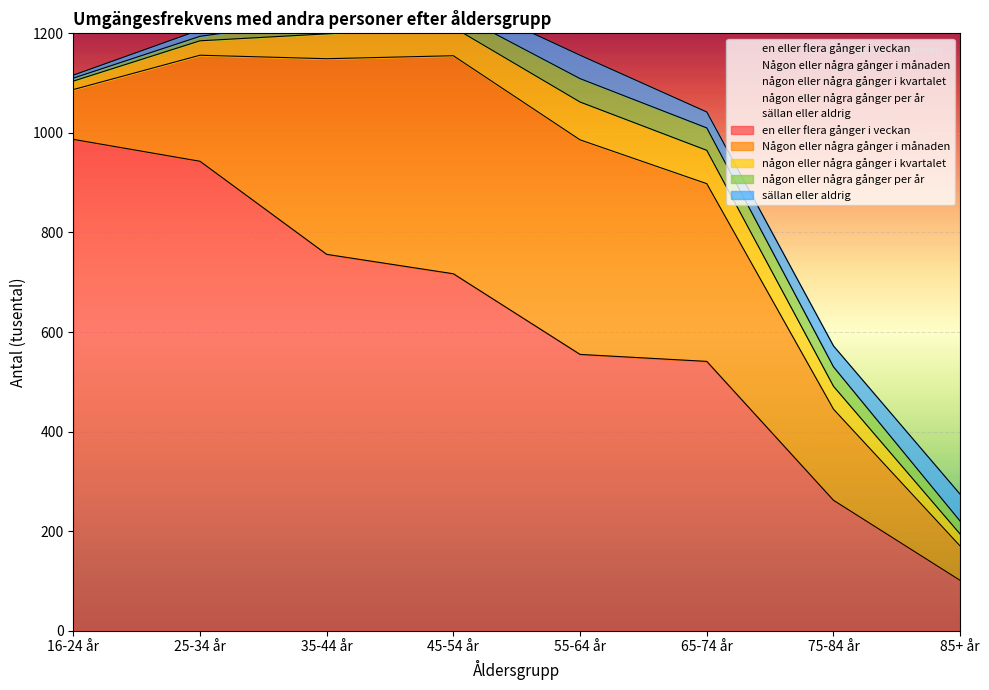

Reading right to left, what are all the values shown in this chart?

en eller flera gånger i veckan: 101	262	541	555	717	756	943	987
Någon eller några gånger i månaden: 69	183	357	431	438	393	213	100
någon eller några gånger i kvartalet: 24	46	67	76	57	50	29	17
någon eller några gånger per år: 26	39	45	47	31	30	9	6
sällan eller aldrig: 54	42	32	47	31	21	13	6